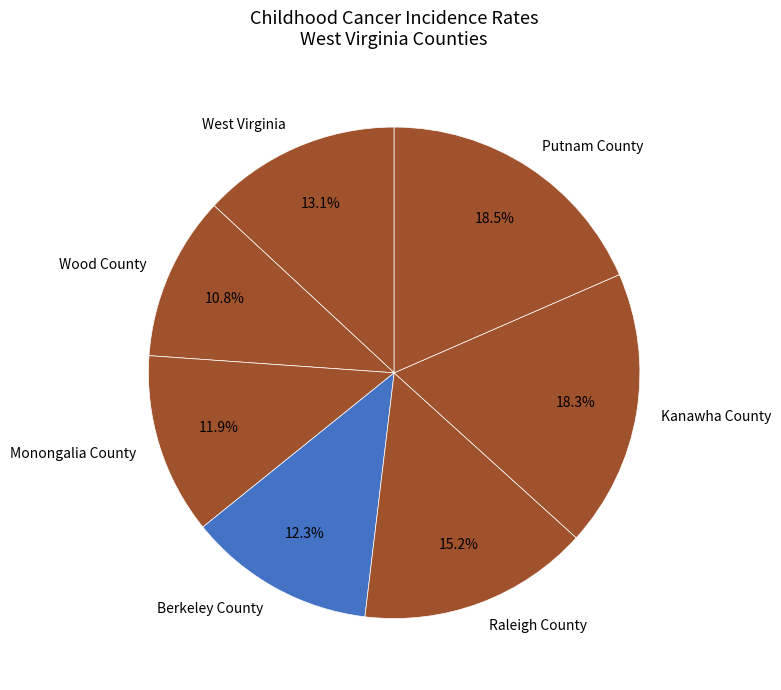

To the nearest percent, what is the difference between the West Virginia and Berkeley County slice percentages?

1%